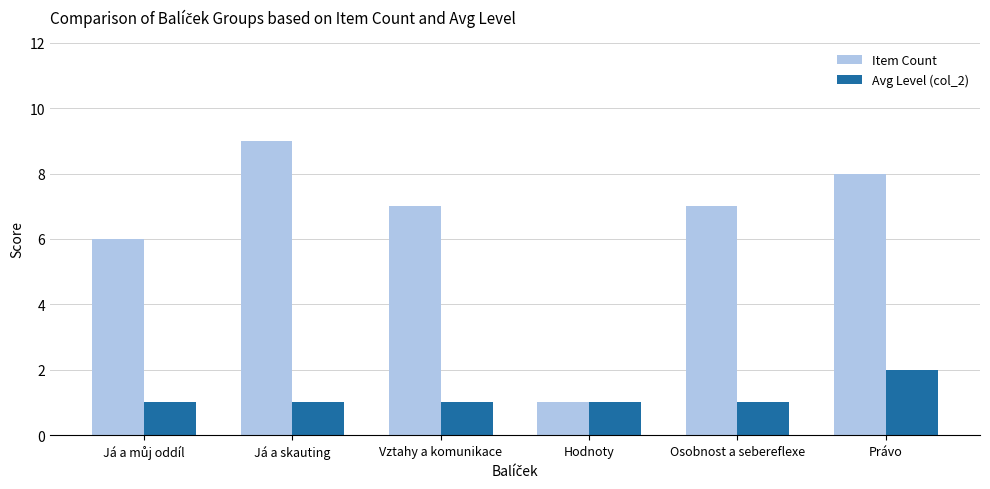

Which series has the largest range (max minus min)?

Item Count